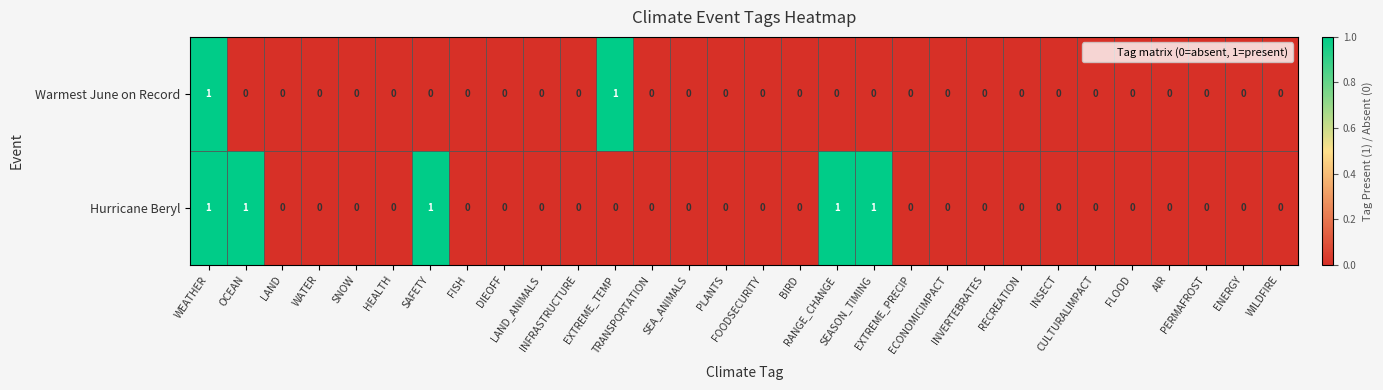

Which series has the largest total across all categories?

Hurricane Beryl